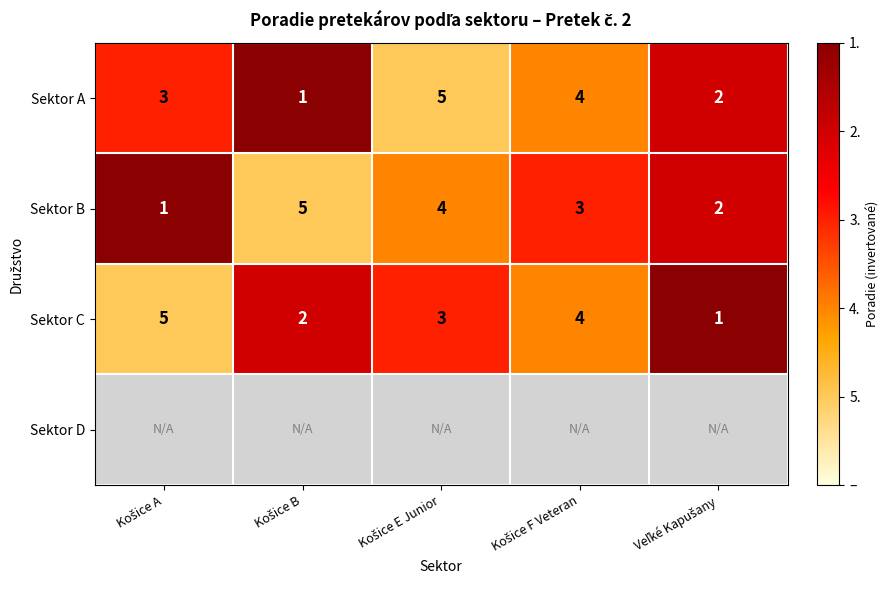

What is the difference between the maximum and minimum values in the Sektor C series?

4